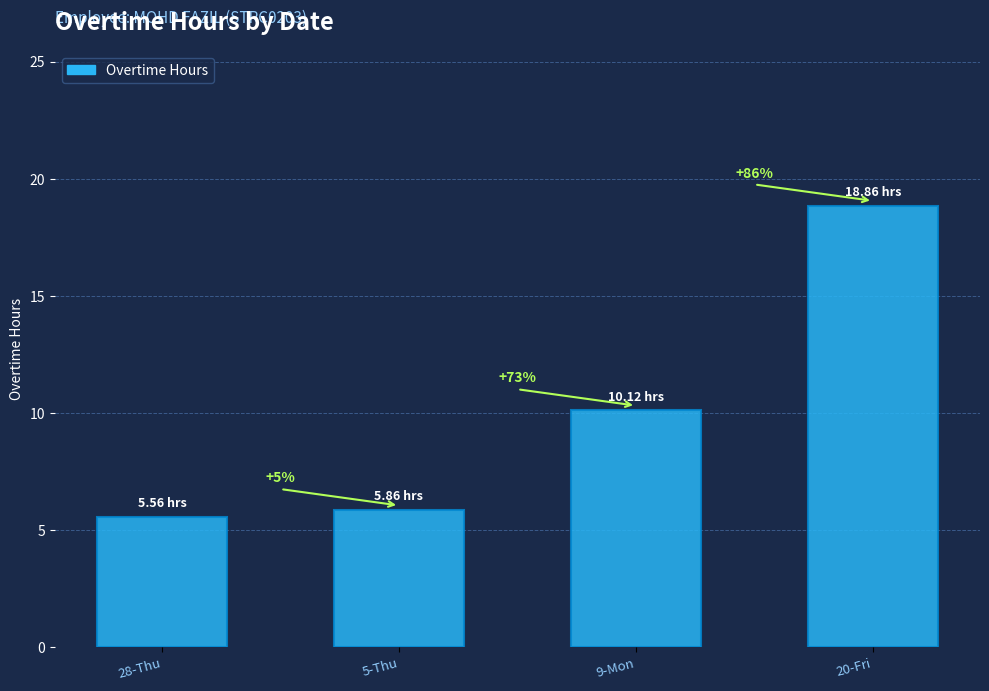

How many bars are there in total?

4